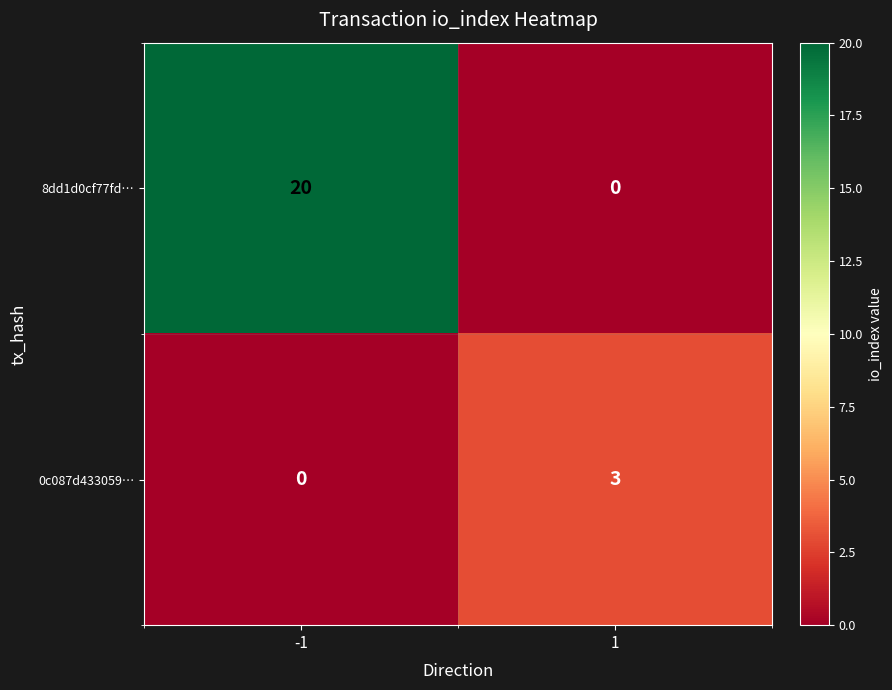

At which category is the sum across all series the highest?

-1